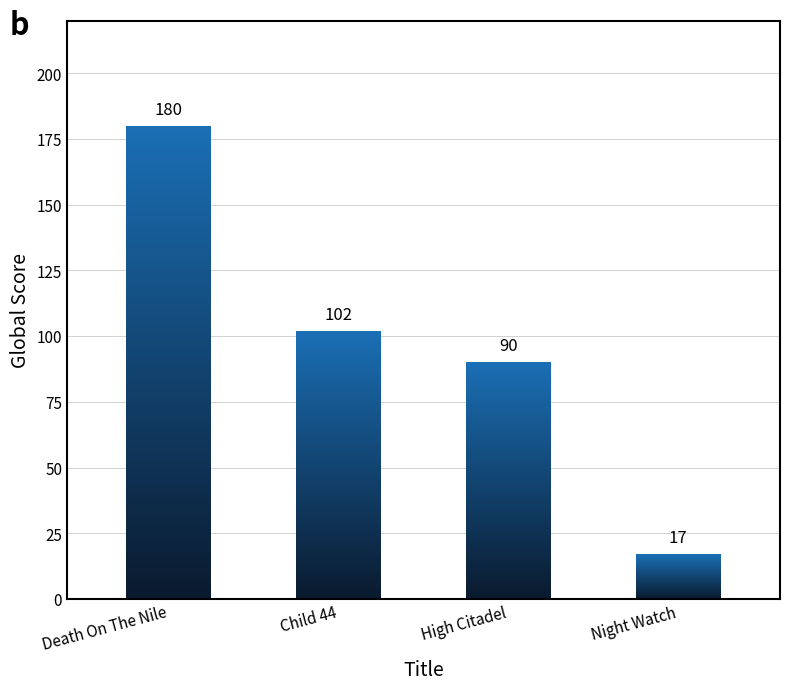

At which category does the chart reach its minimum across all series?

Night Watch